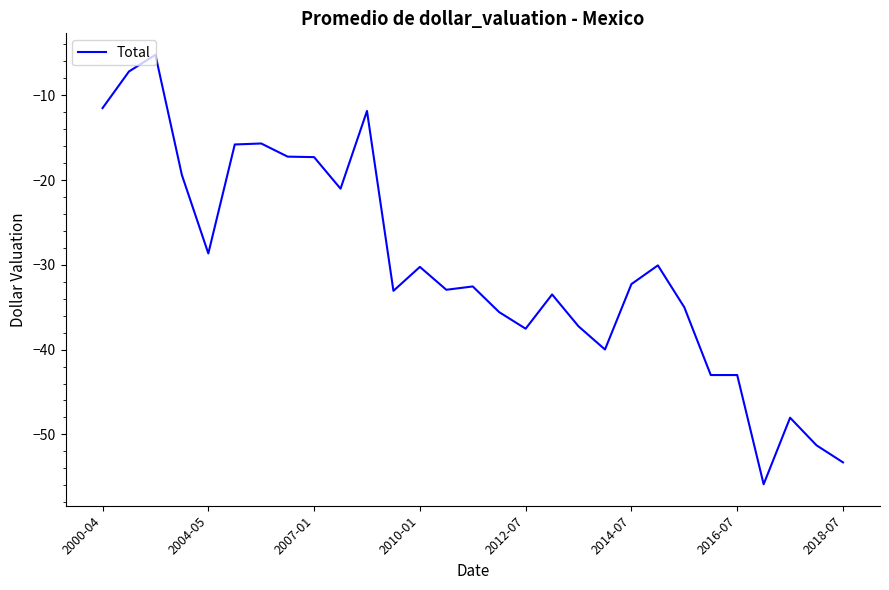

What is the smallest value displayed?

-55.9